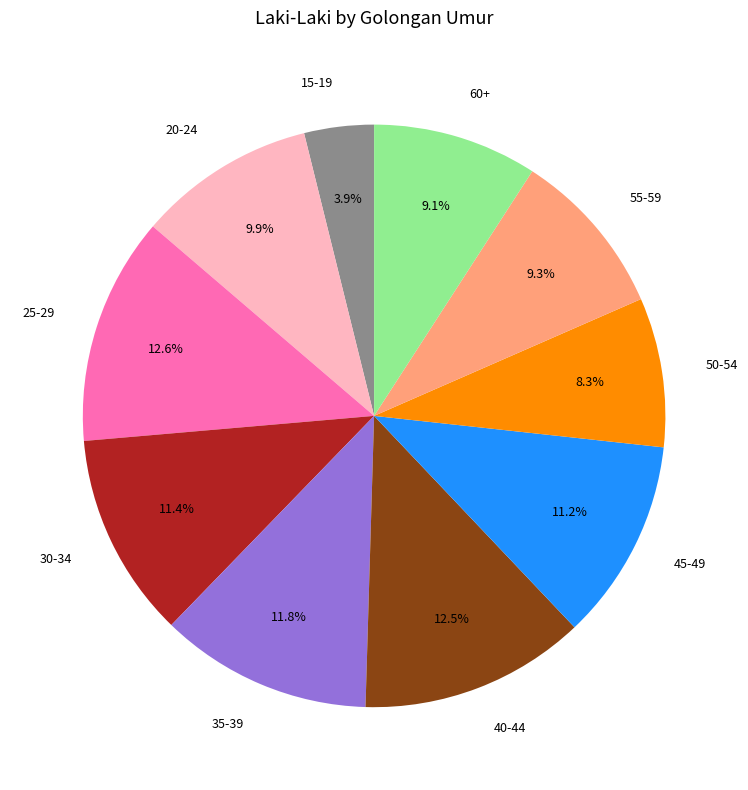

To the nearest percent, what is the difference between the 30-34 and 40-44 slice percentages?

1%